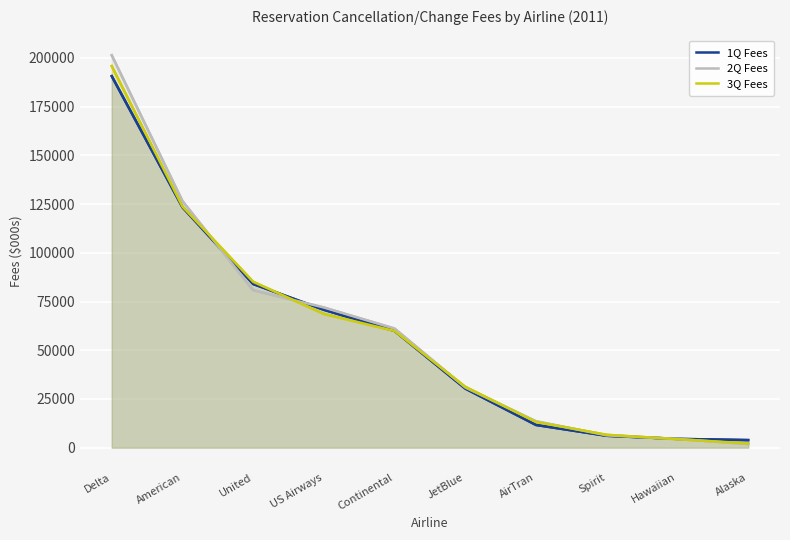

What is the sum of all 1Q Fees values?

585186